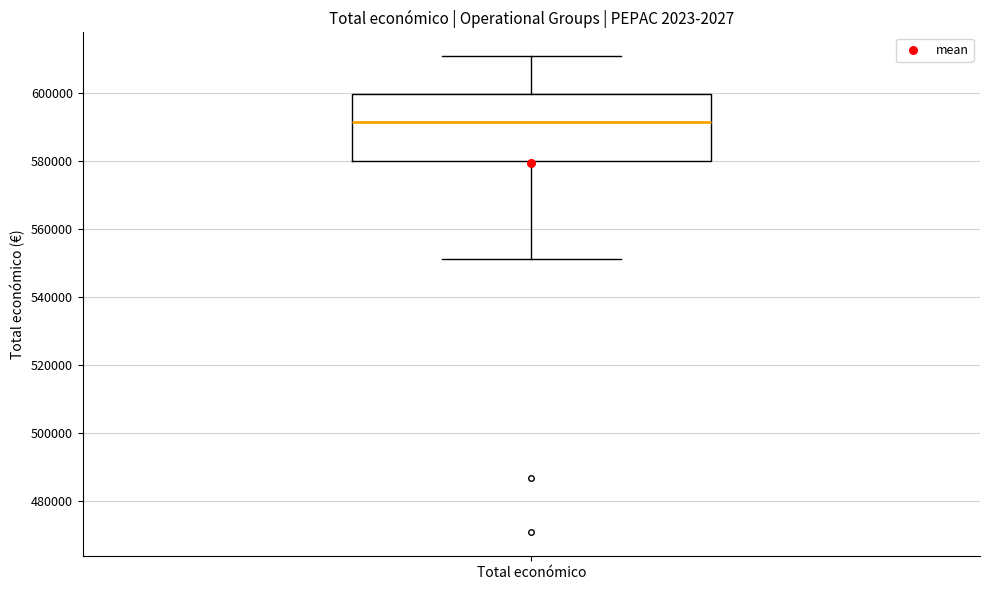

Where does the lower whisker of the box for Total económico end on the y-axis? The values are not printed on the chart, so give them approximately, as read against the axis.

552000